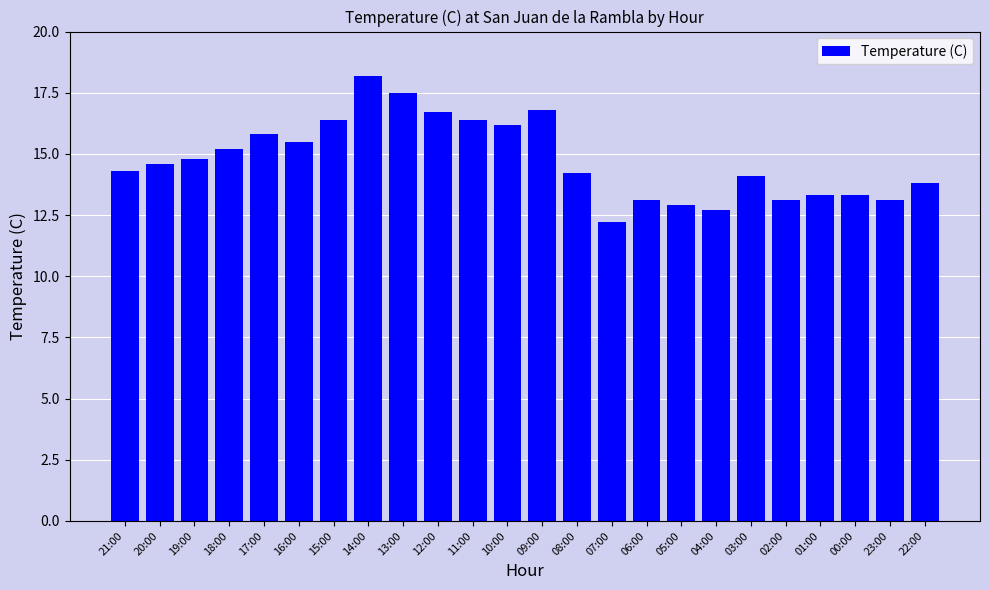

What is the value of the 5th bar from the left?

15.8